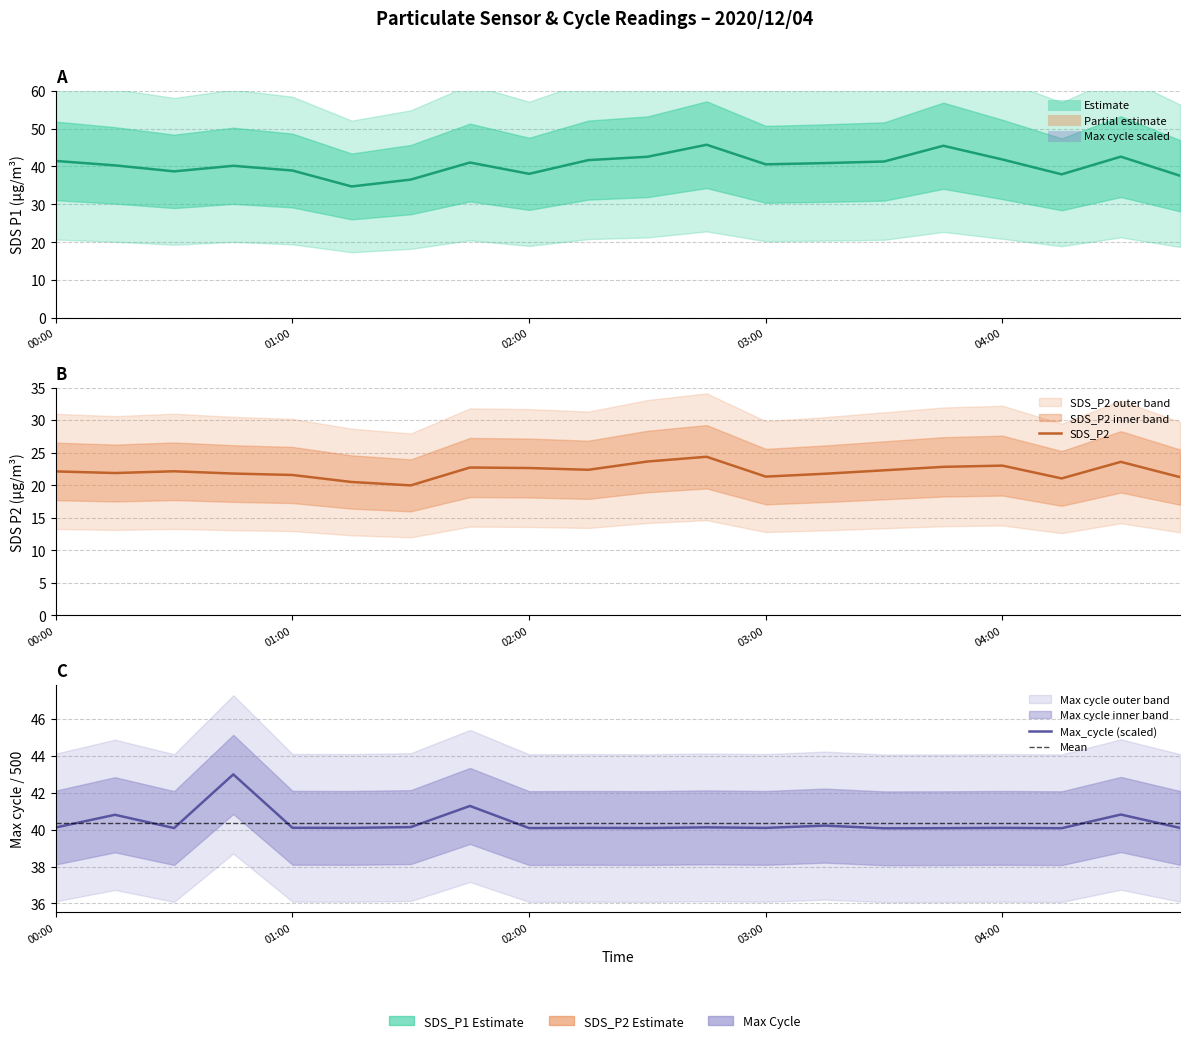

Is the value of SDS_P1 at 17 greater than the value of SDS_P2 at 15?

Yes